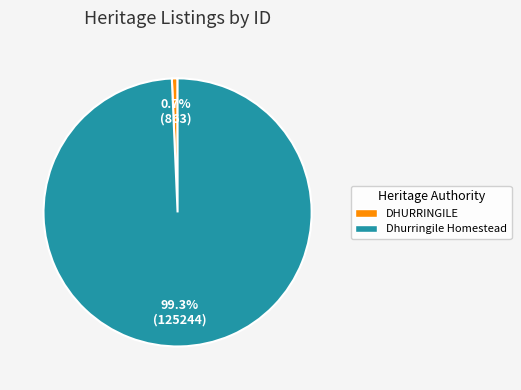

Which slice is the largest?

Dhurringile Homestead